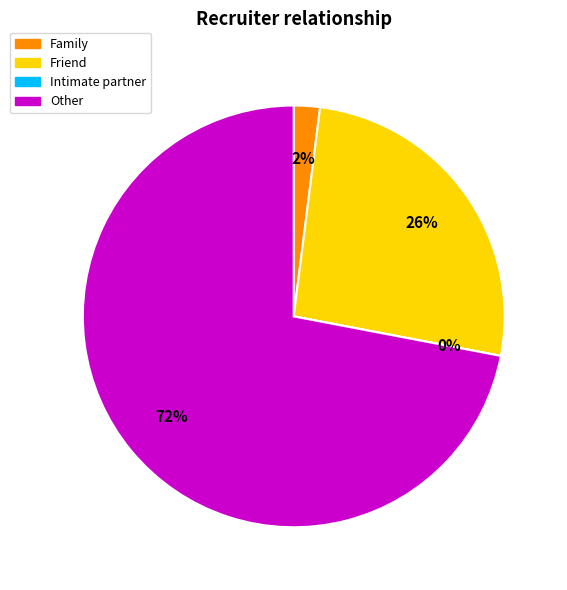

Which has a higher value, Family or Other?

Other